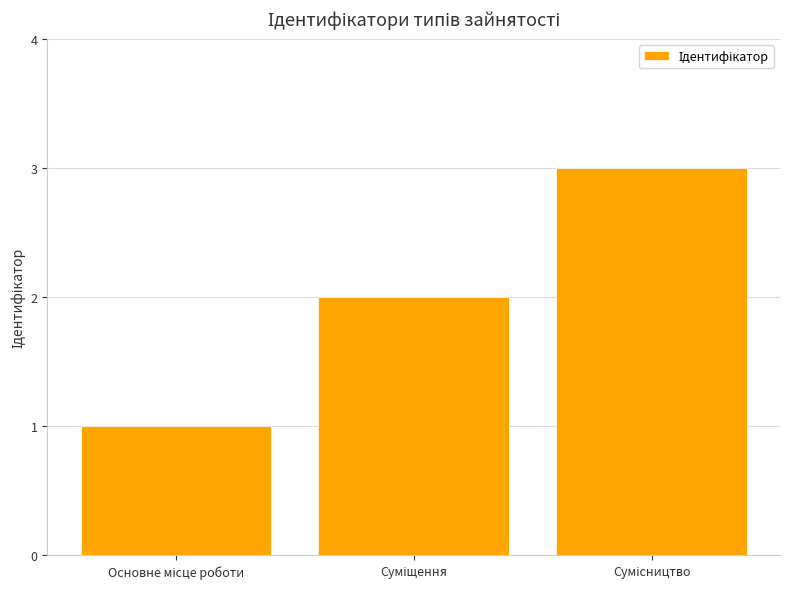

What is the greatest value displayed?

3